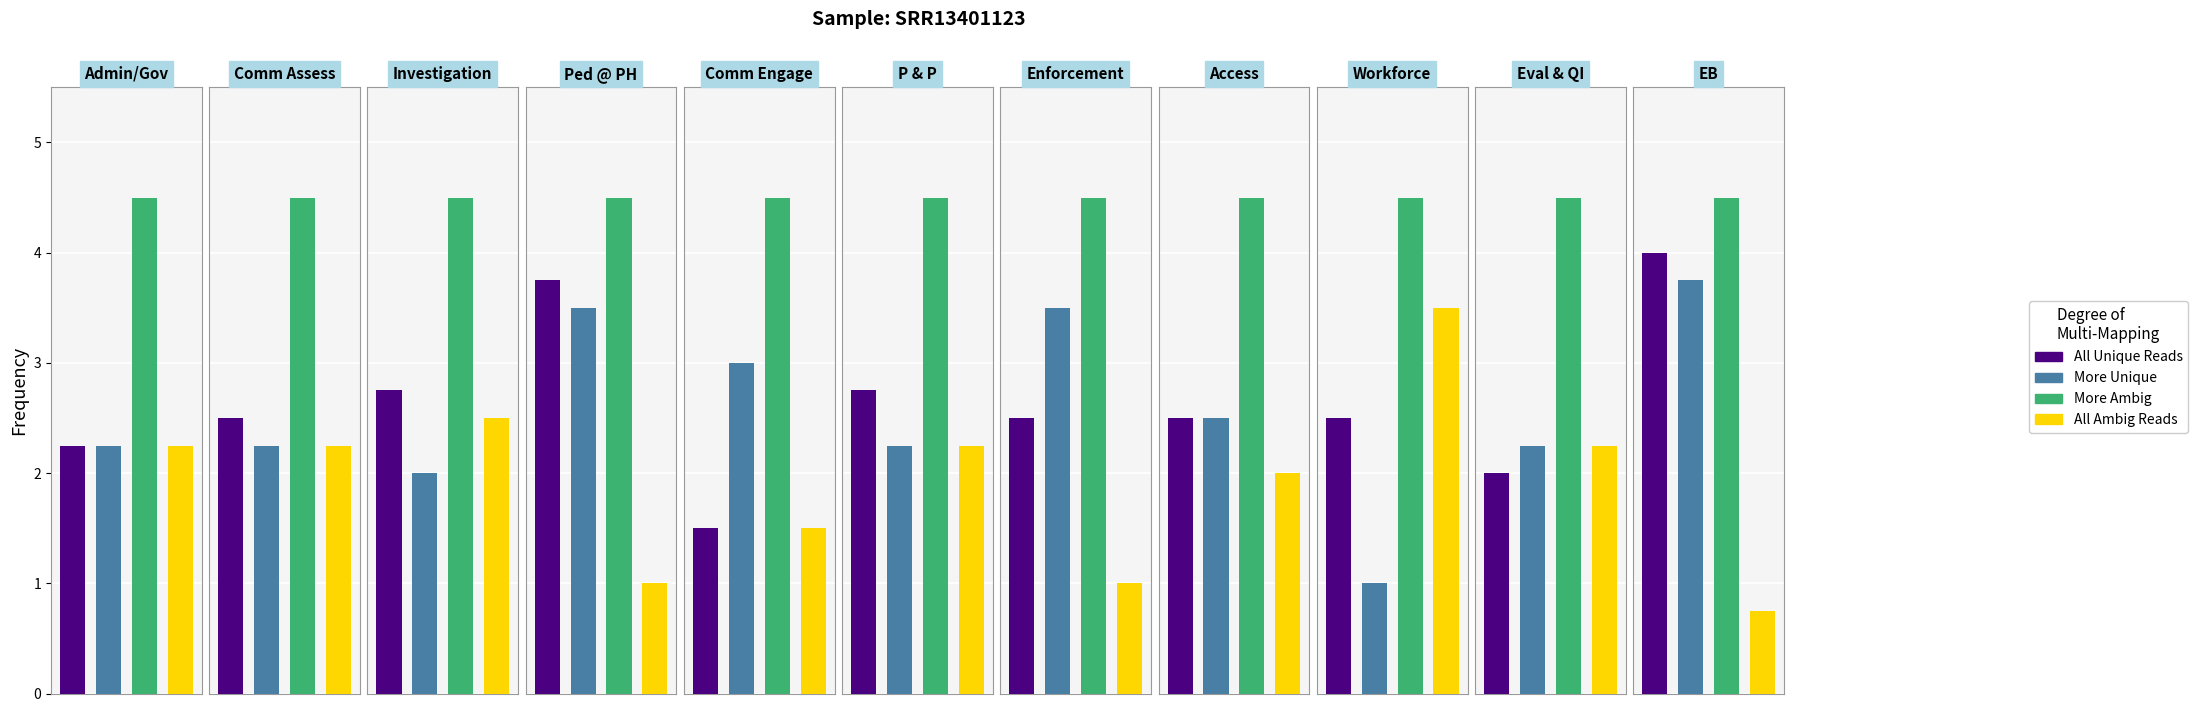

Is the value of More Ambig at Enforcement greater than the value of All Unique Reads at Access?

Yes